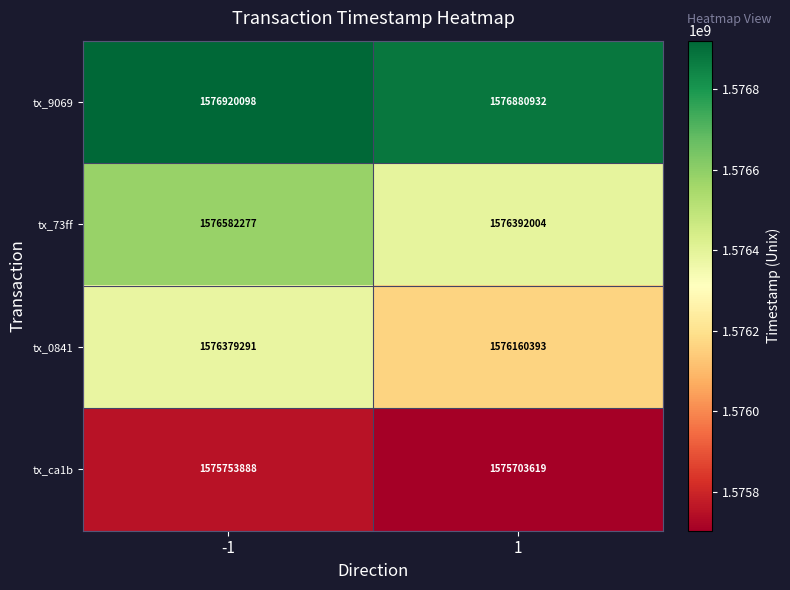

Reading left to right, list all the values displayed in this chart.

tx_9069: -1=1576920098	1=1576880932
tx_73ff: -1=1576582277	1=1576392004
tx_0841: -1=1576379291	1=1576160393
tx_ca1b: -1=1575753888	1=1575703619